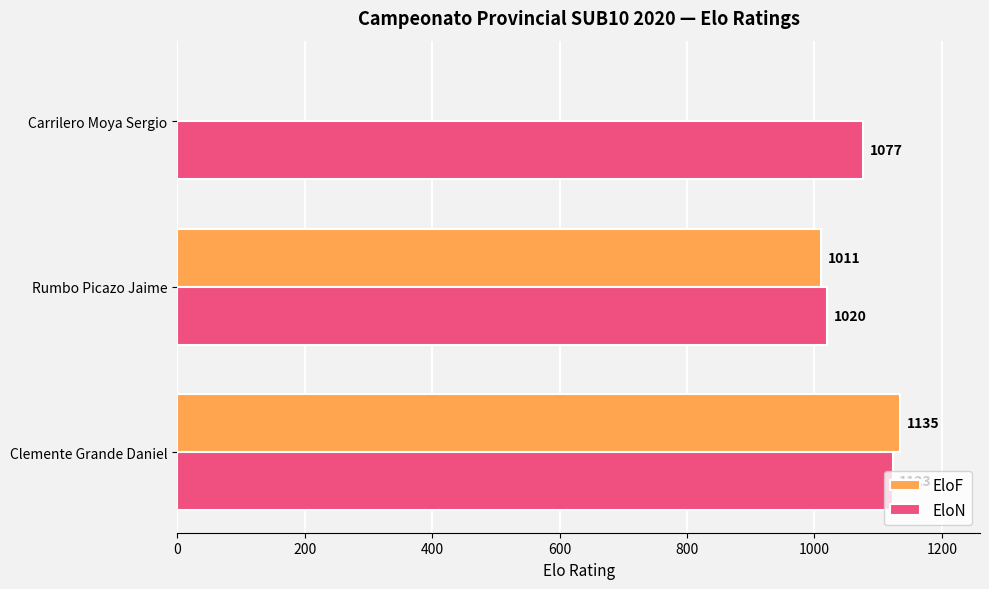

At which label is EloF closest to 567?

Rumbo Picazo Jaime